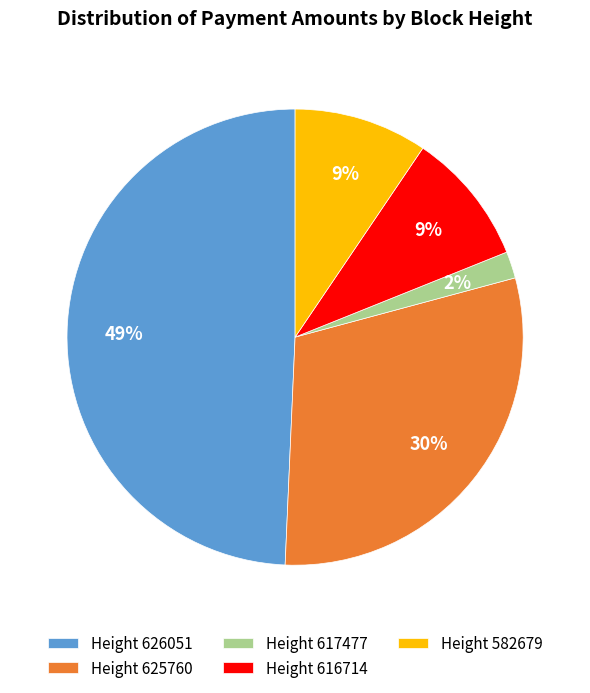

To the nearest percent, what percentage of the pie is Height 617477?

2%